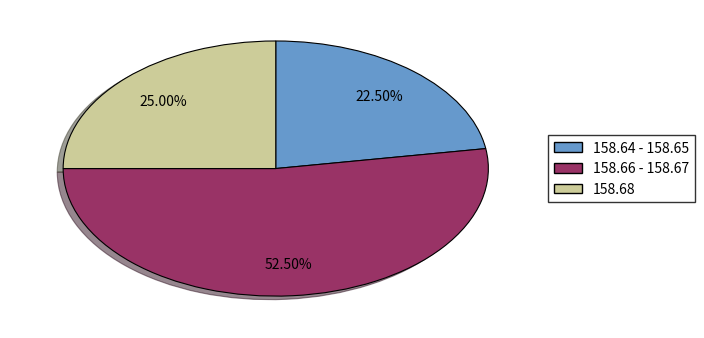

Is there a majority slice in this chart?

Yes